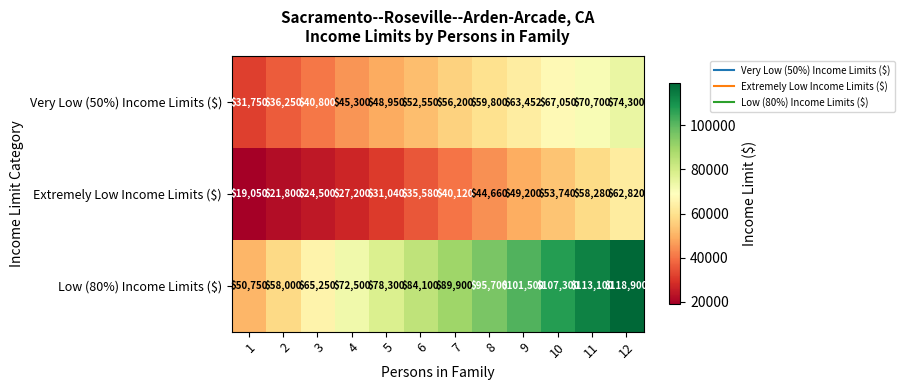

What is the difference between the maximum and minimum values in the Low (80%) Income Limits ($) series?

68150